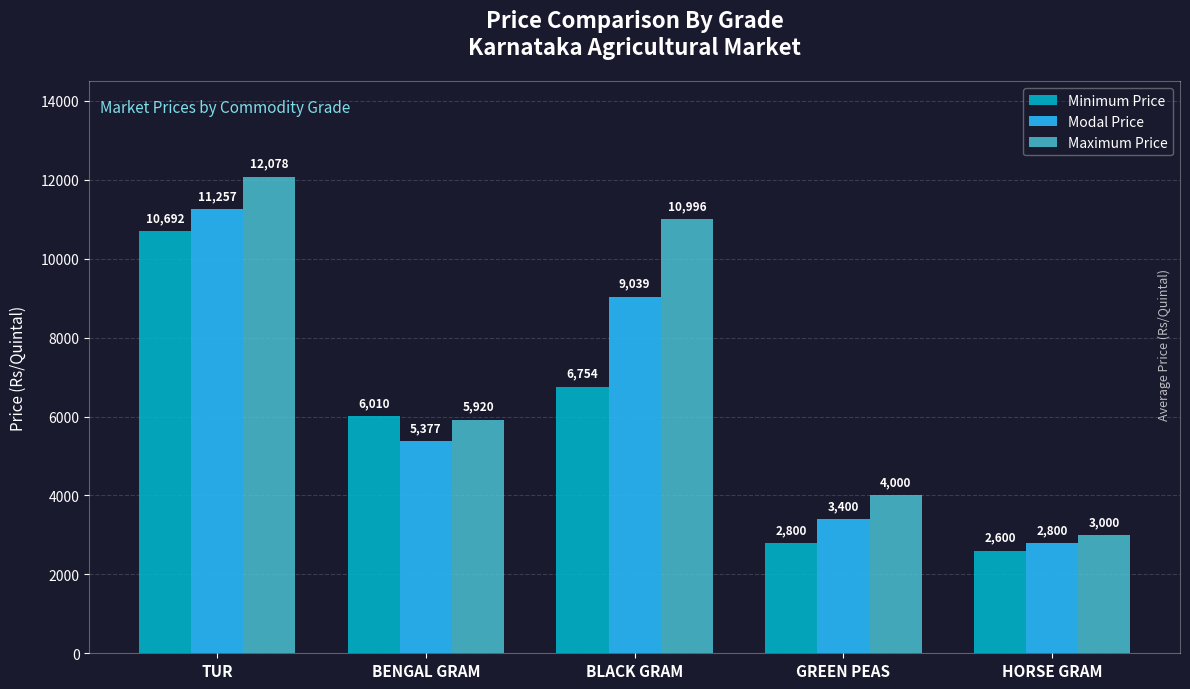

What are all the series names shown in the legend?

Minimum Price, Modal Price, Maximum Price